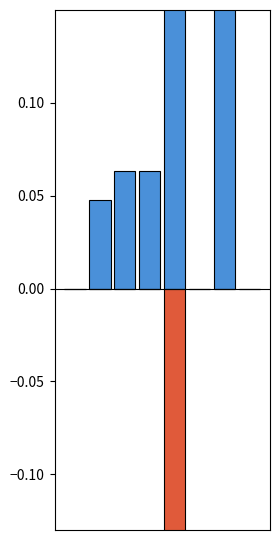

How many groups of bars are there?

8